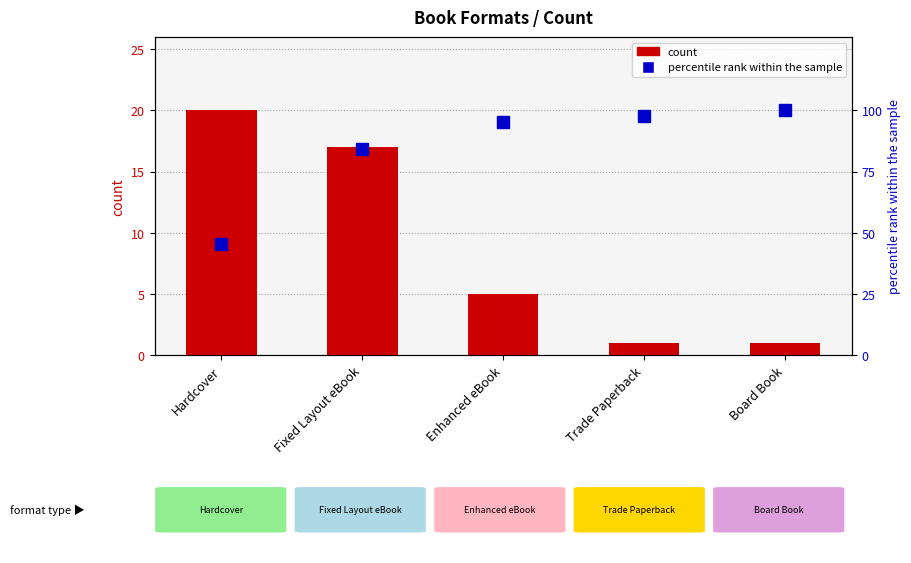

What value does the count series have at Hardcover?

20.0